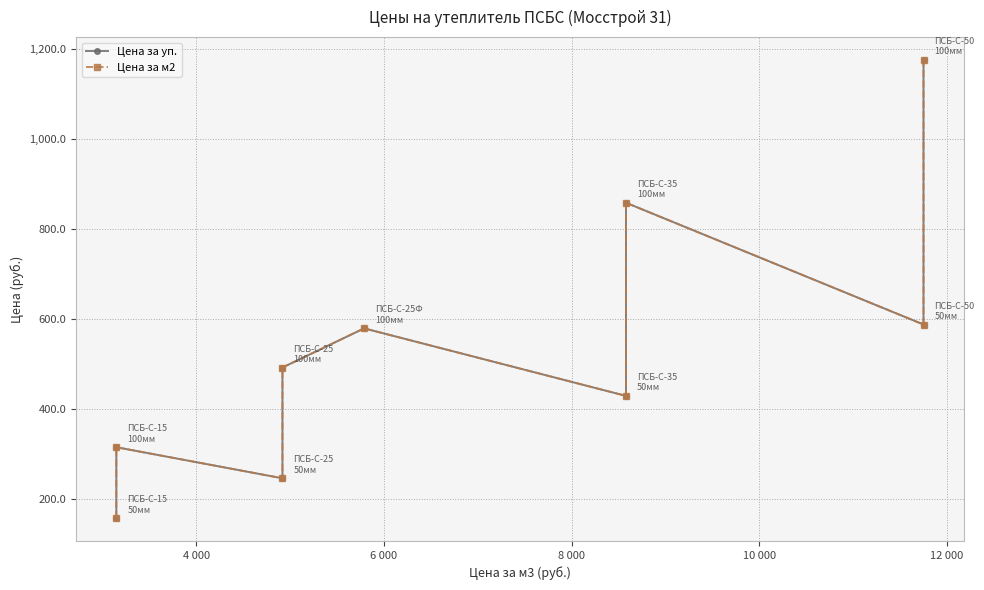

What is the difference between the maximum and minimum values in the Цена за уп. series?

1017.5